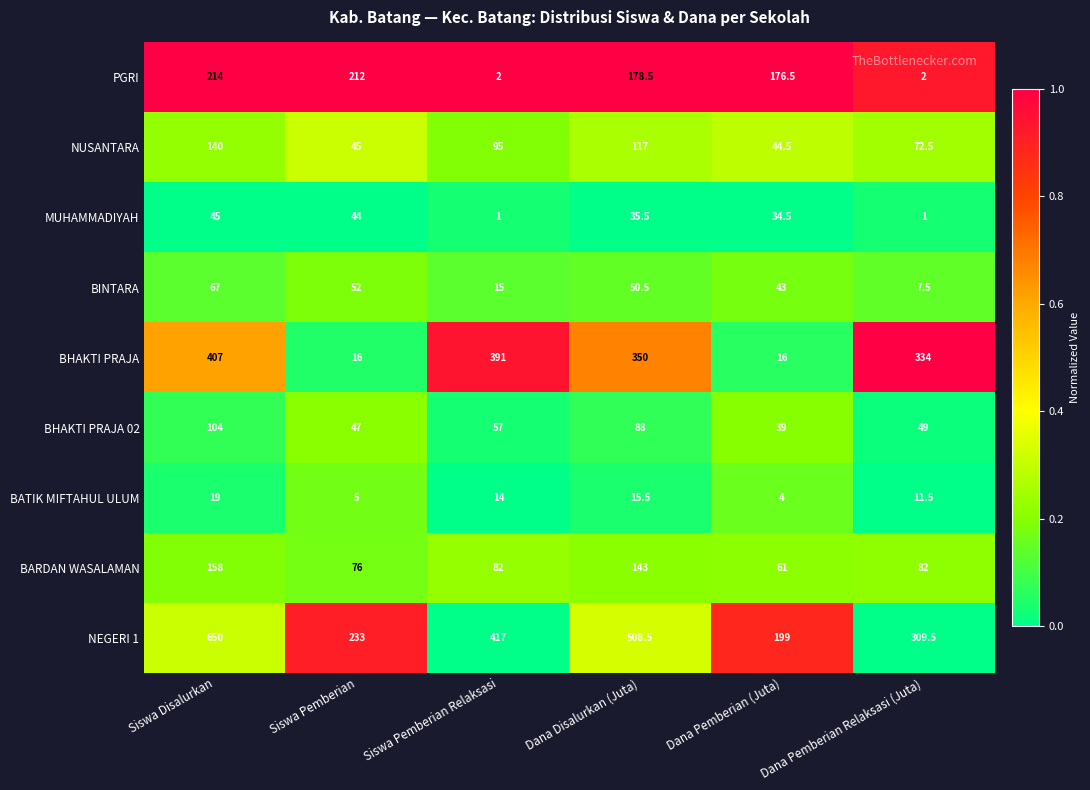

At which label does NEGERI 1 first exceed 417?

Siswa Disalurkan